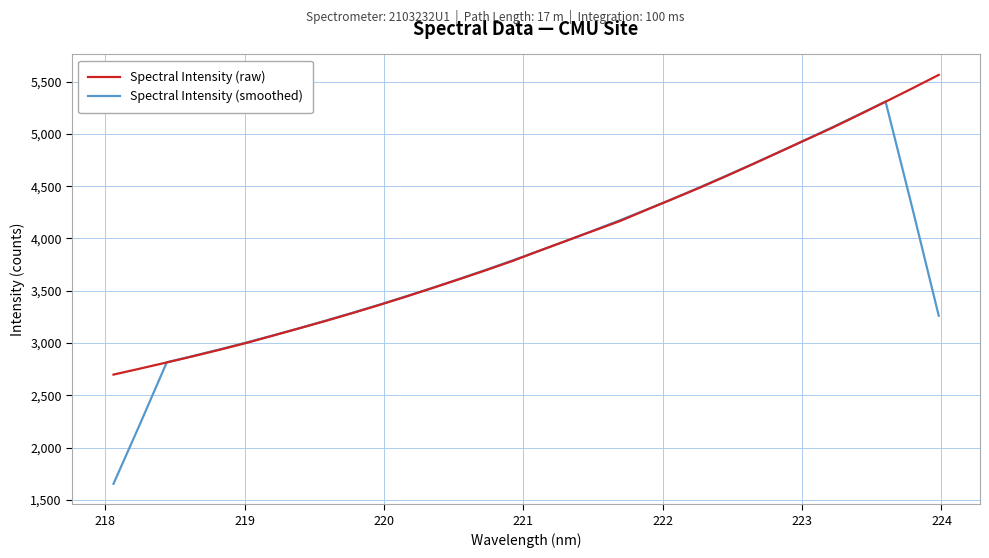

Which series has the widest spread of values?

Spectral Intensity (smoothed)